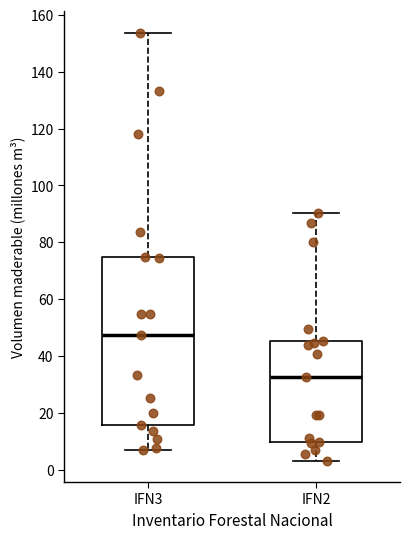

Which box's median line is the lowest?

IFN2